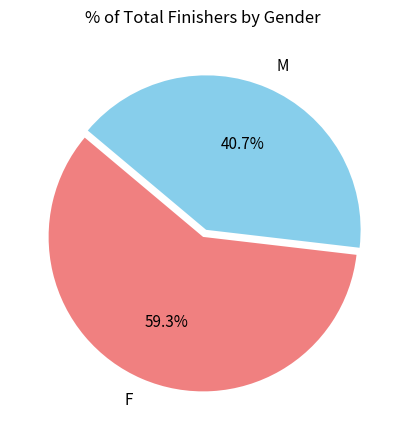

Is the sum of F and M greater than half?

Yes